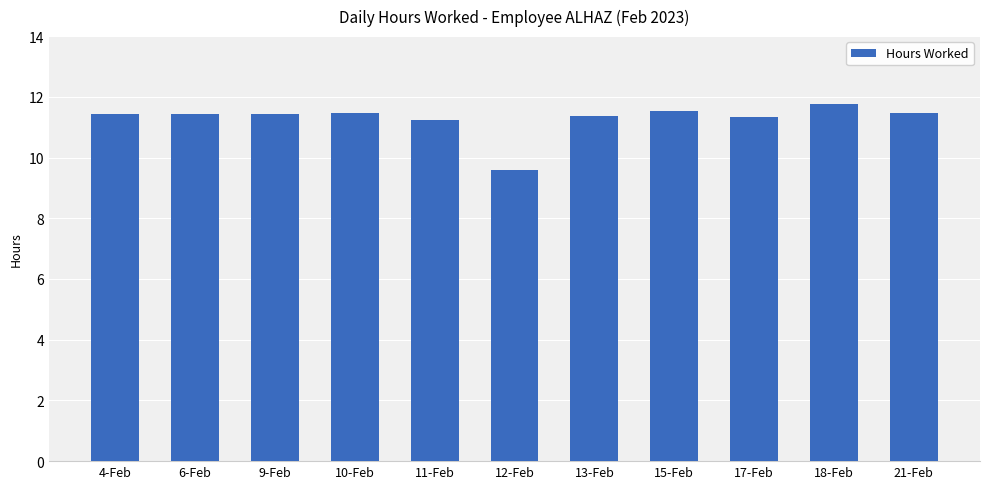

What is the label of the 4th bar from the left?

10-Feb